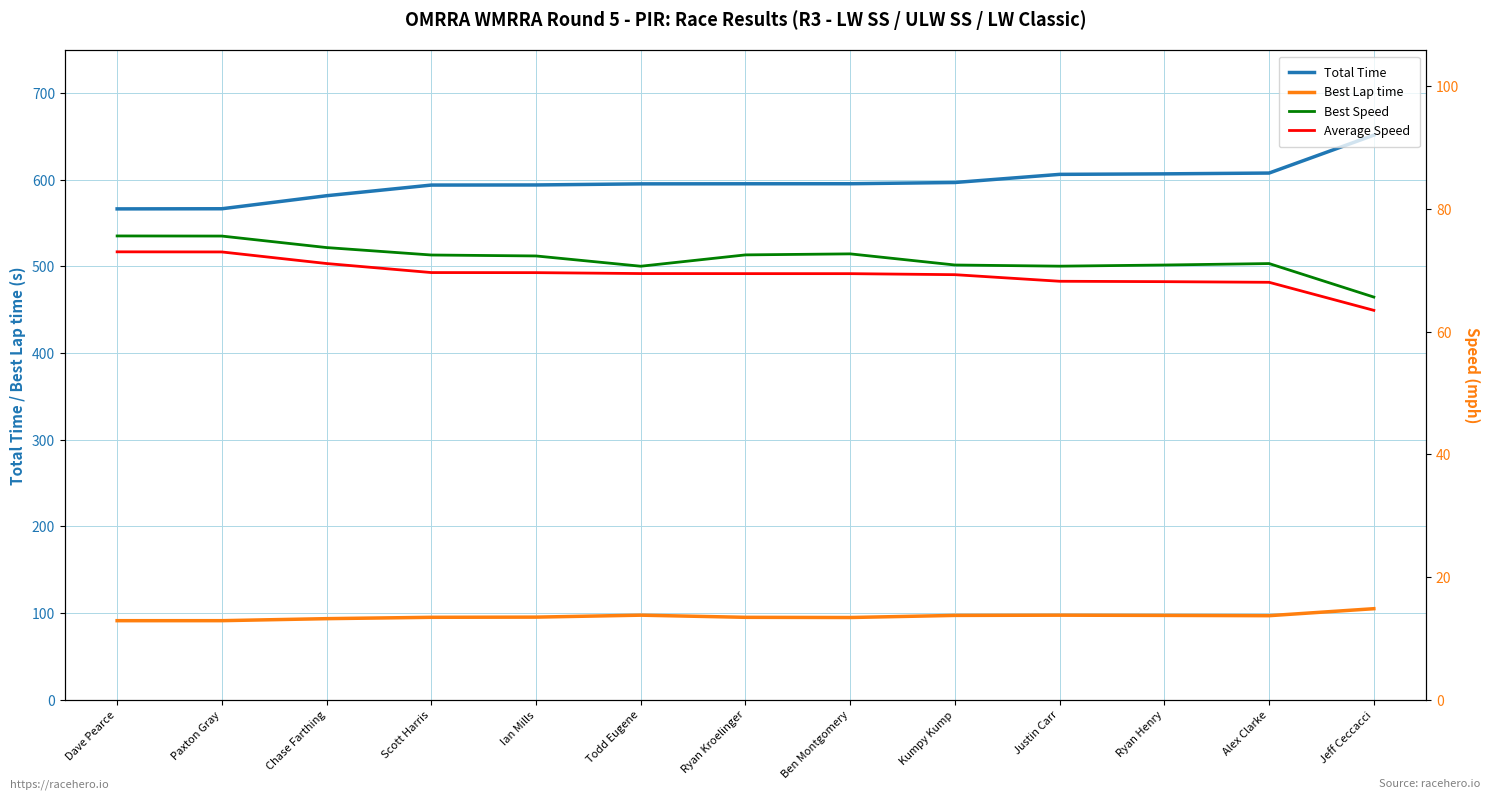

True or false: Best Lap time has more than 1 points higher than both neighbors.

True